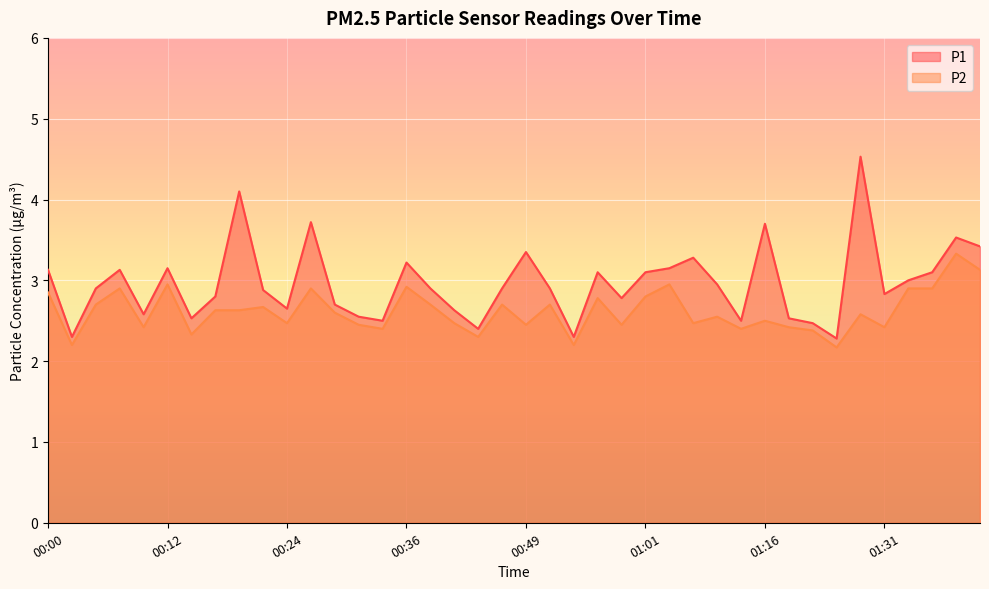

Rank the series by their average value, from lowest to highest.

P2, P1